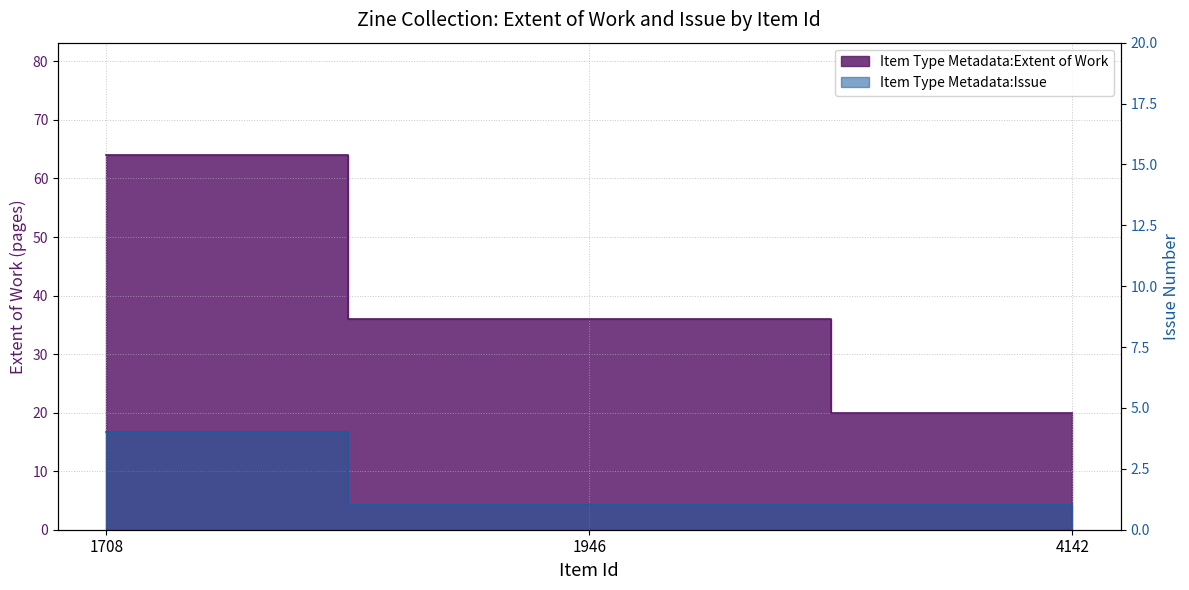

At which category is the sum across all series the highest?

1708